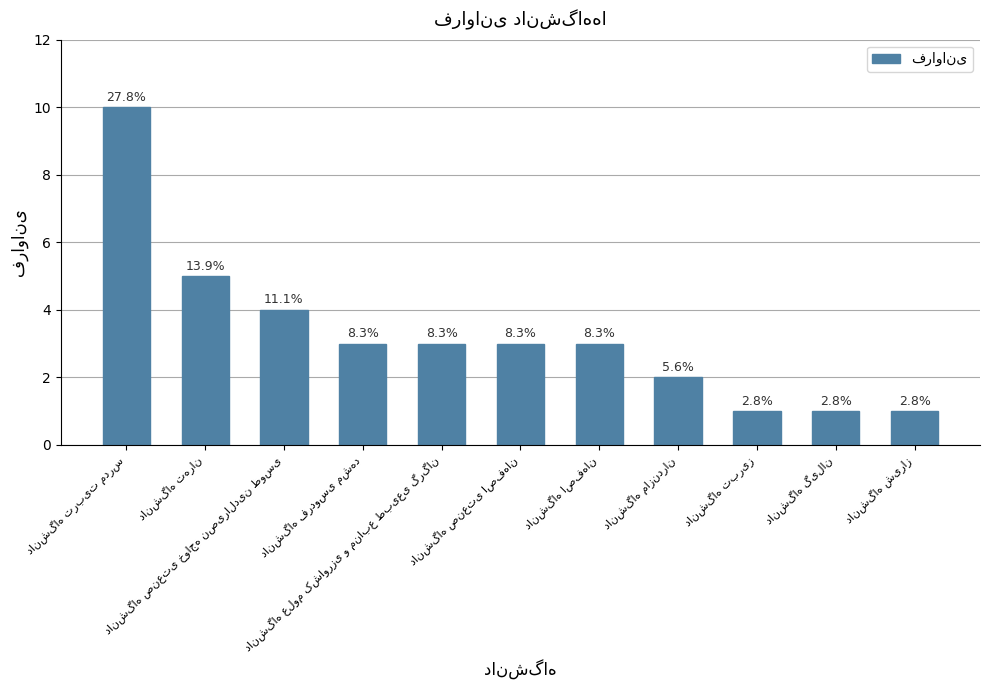

Which category has the lowest value across all series?

دانشگاه تبریز